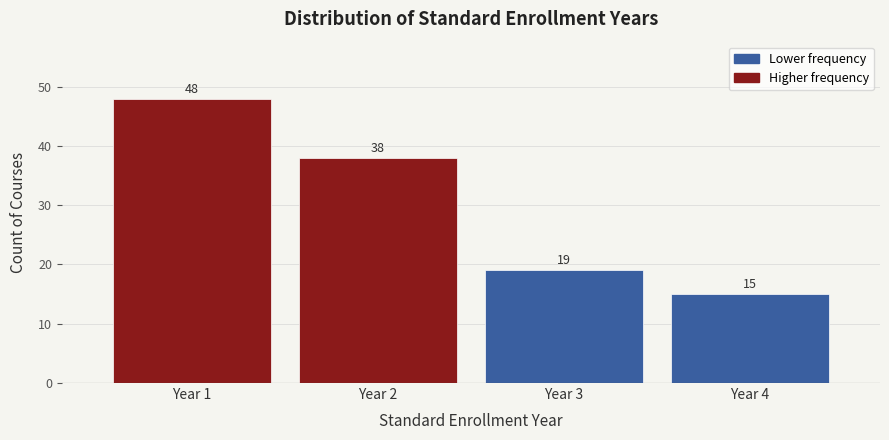

Reading left to right, list every bar in this chart as the range it spans on the x-axis followed by its height.

0.5 to 1.5: 48
1.5 to 2.5: 38
2.5 to 3.5: 19
3.5 to 4.5: 15